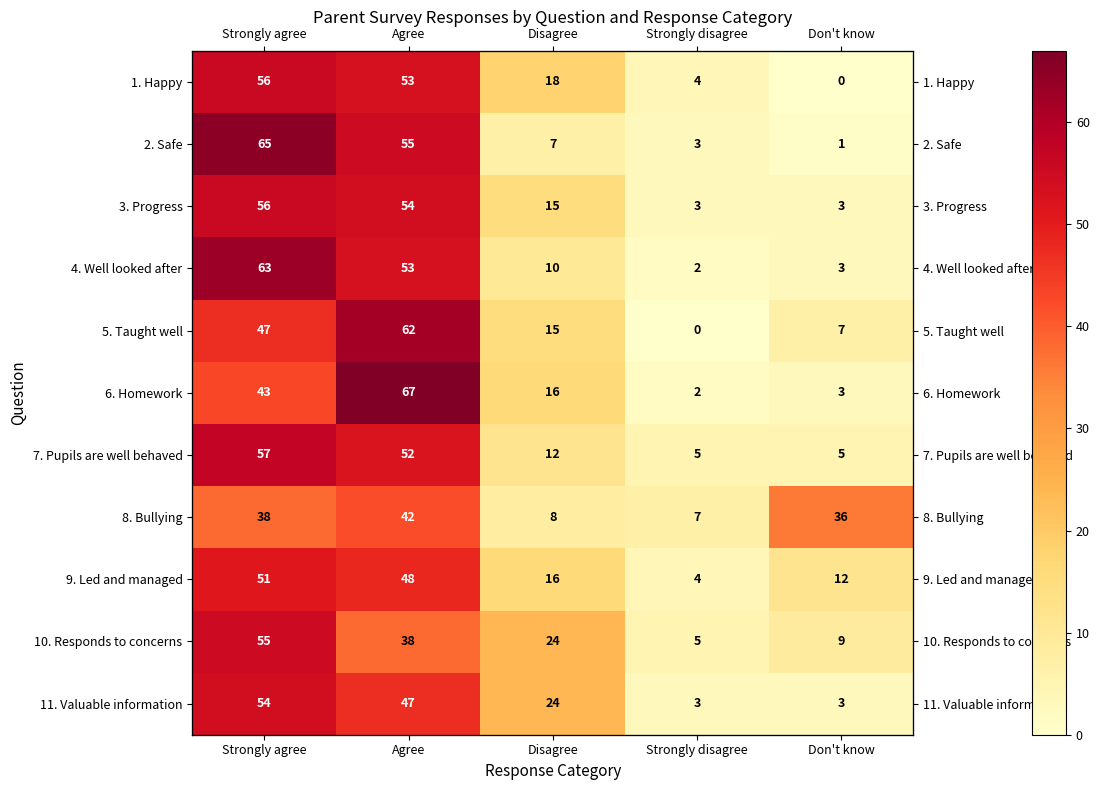

At how many categories does at least one series exceed 16?

4